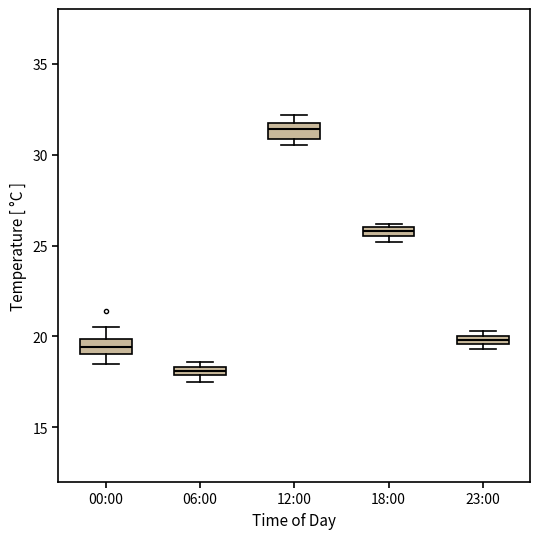

Which box has the highest median line?

12:00